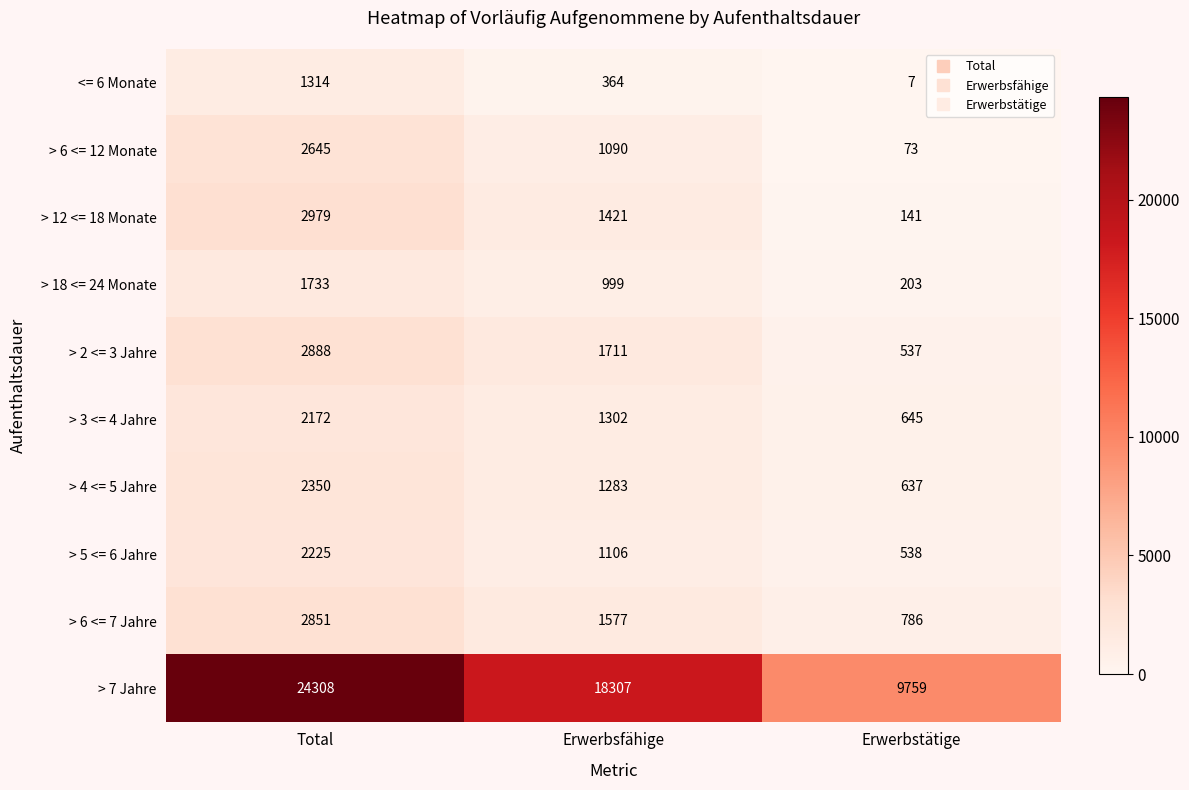

True or false: > 12 <= 18 Monate has a value of 637 at Erwerbsfähige.

False